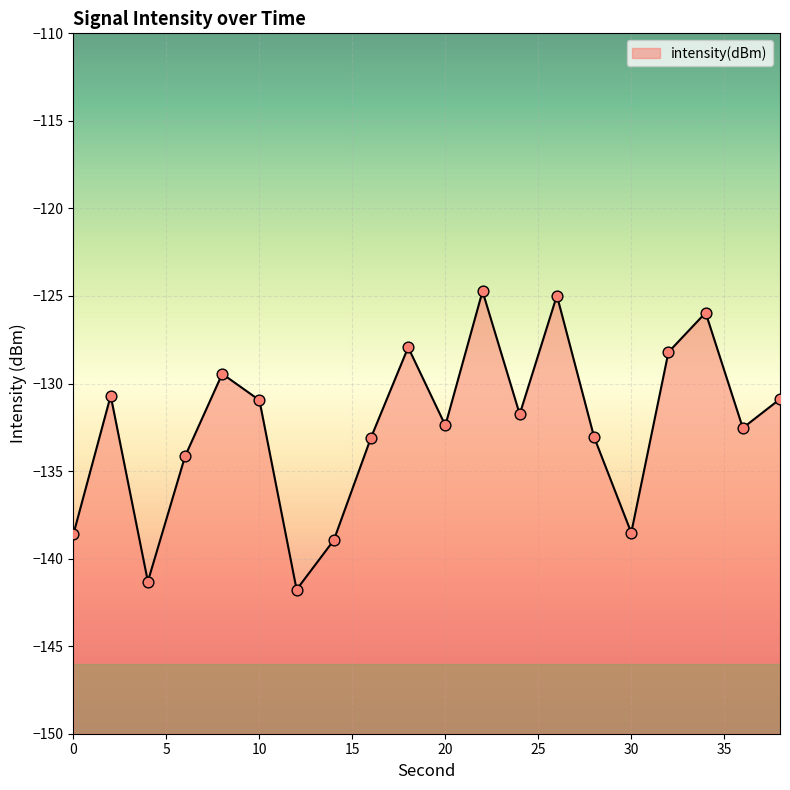

What is the change in value from 24 to 32?

+3.5